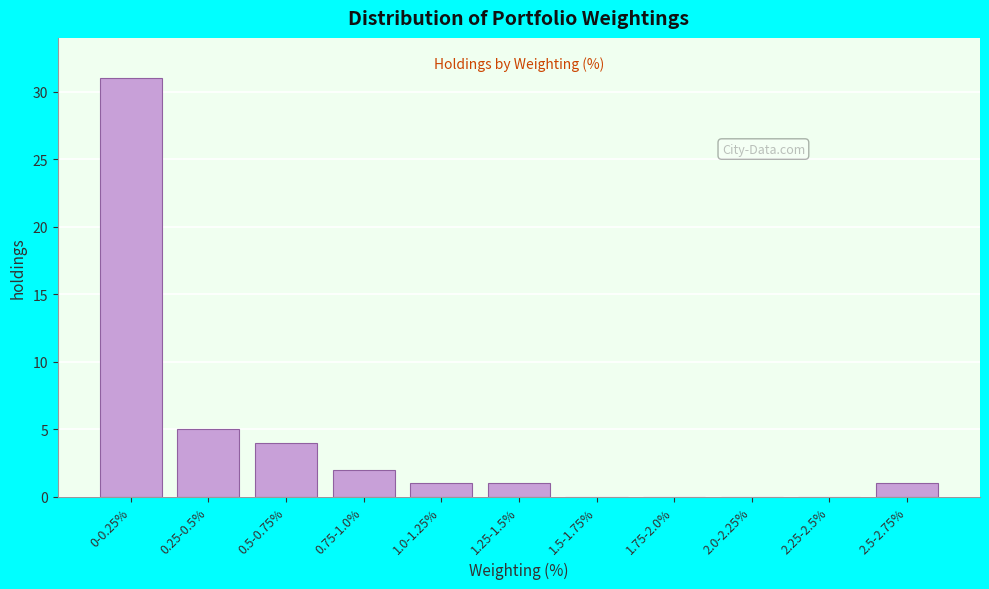

Reading right to left, extract all data points from this chart.

2.5-2.75%=1	2.25-2.5%=0	2.0-2.25%=0	1.75-2.0%=0	1.5-1.75%=0	1.25-1.5%=1	1.0-1.25%=1	0.75-1.0%=2	0.5-0.75%=4	0.25-0.5%=5	0-0.25%=31